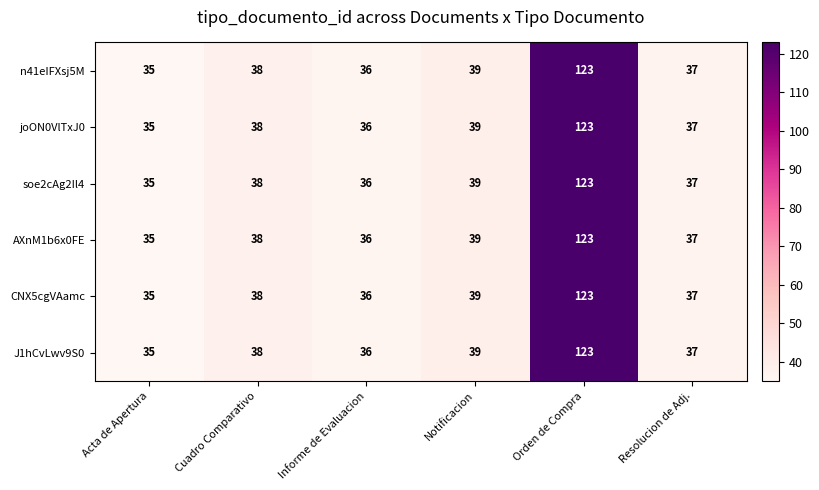

Rank the categories by joON0VlTxJ0 value from lowest to highest.

Acta de Apertura, Informe de Evaluacion, Resolucion de Adj., Cuadro Comparativo, Notificacion, Orden de Compra